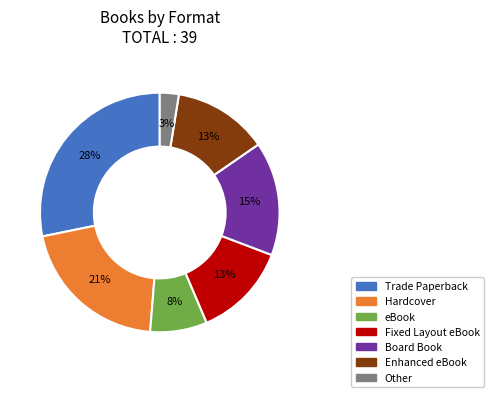

Between Other and eBook, which is larger?

eBook